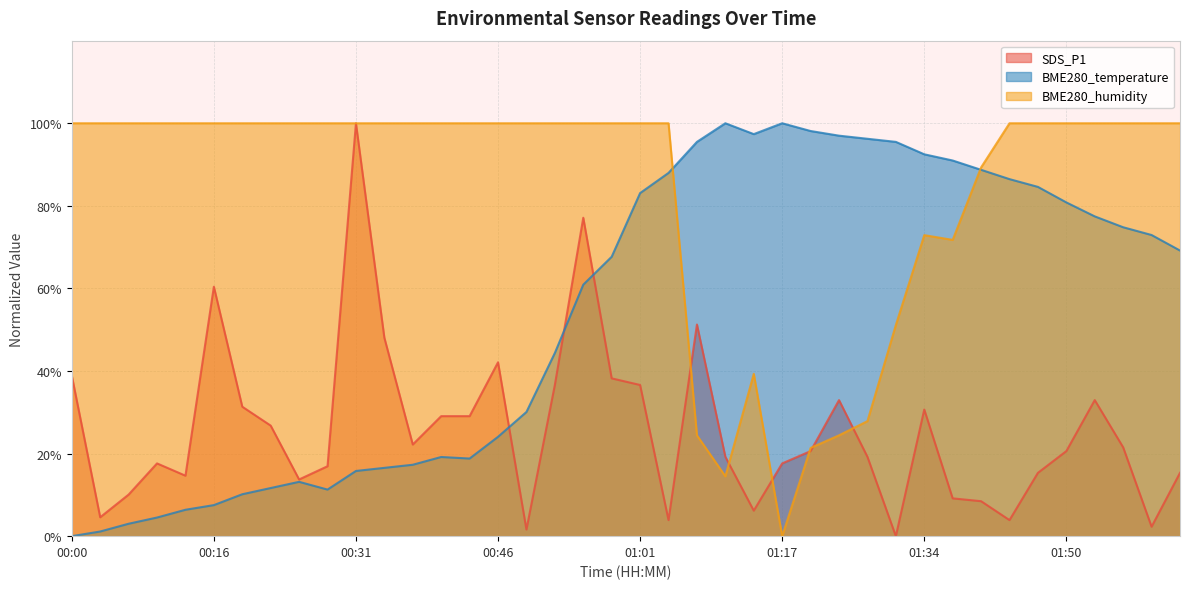

Reading right to left, extract all data points from this chart.

SDS_P1: 15.3	2.3	21.5	33.0	20.6	15.3	3.9	8.5	9.2	30.7	0.0	19.2	33.0	20.6	17.6	6.2	19.2	51.3	3.9	36.6	38.2	77.1	36.6	1.6	42.1	29.1	29.1	22.2	48.1	100.0	16.9	13.7	26.8	31.4	60.4	14.6	17.6	10.1	4.6	38.9
BME280_temperature: 69.2	72.9	74.8	77.4	80.8	84.6	86.5	88.7	91.0	92.5	95.5	96.2	97.0	98.1	100.0	97.4	100.0	95.5	88.0	83.1	67.7	60.9	44.4	30.1	24.1	18.8	19.2	17.3	16.5	15.8	11.3	13.2	11.7	10.2	7.5	6.4	4.5	3.0	1.1	0.0
BME280_humidity: 100.0	100.0	100.0	100.0	100.0	100.0	100.0	89.3	71.8	72.9	51.1	27.9	24.4	21.4	0.0	39.3	14.5	24.4	100.0	100.0	100.0	100.0	100.0	100.0	100.0	100.0	100.0	100.0	100.0	100.0	100.0	100.0	100.0	100.0	100.0	100.0	100.0	100.0	100.0	100.0